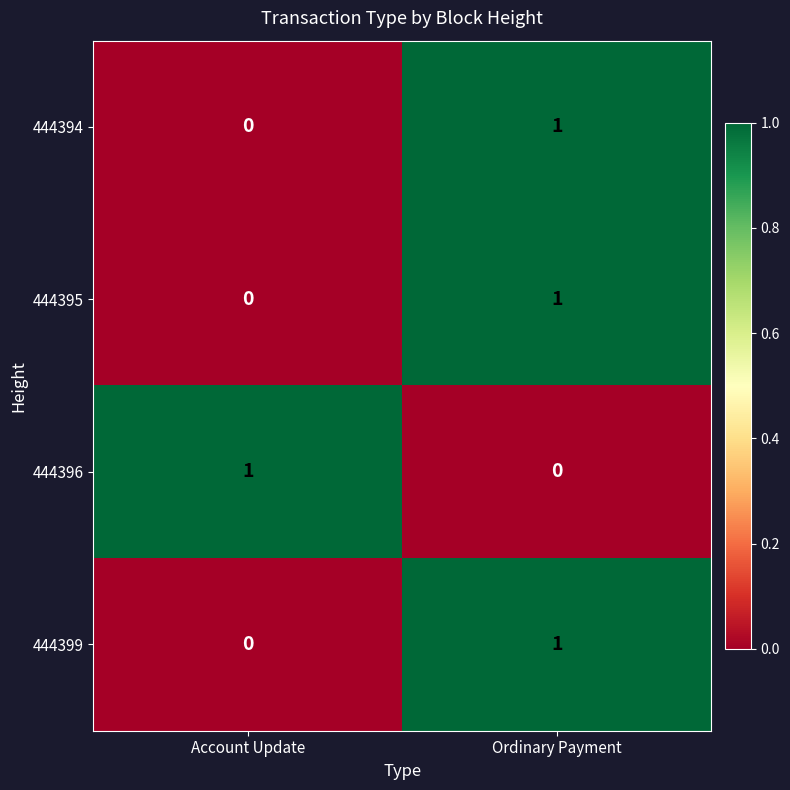

What is the greatest value displayed?

1